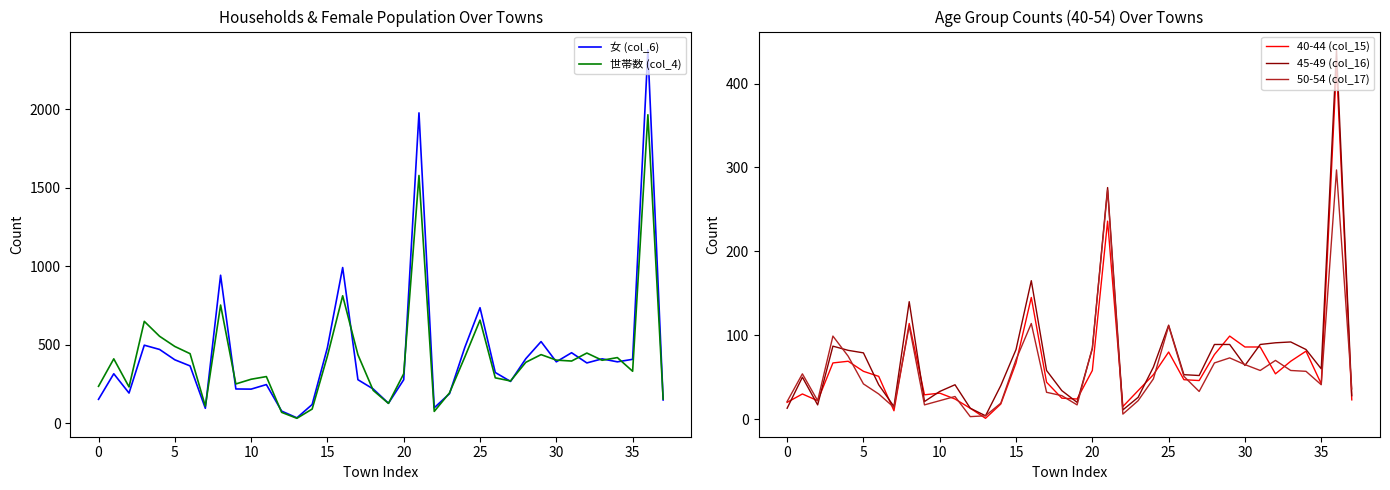

True or false: 45-49 (col_16) and 世帯数 (col_4) cross at least once.

False